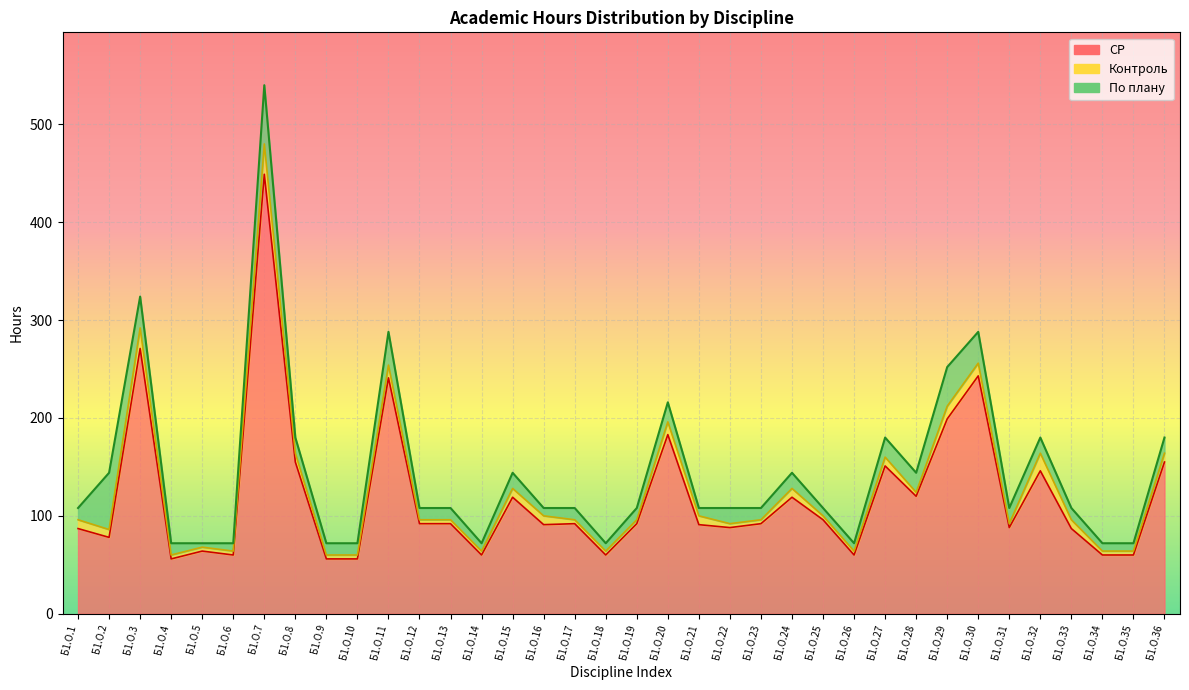

What is the spread (max minus min) of values at Б1.О.6?

12